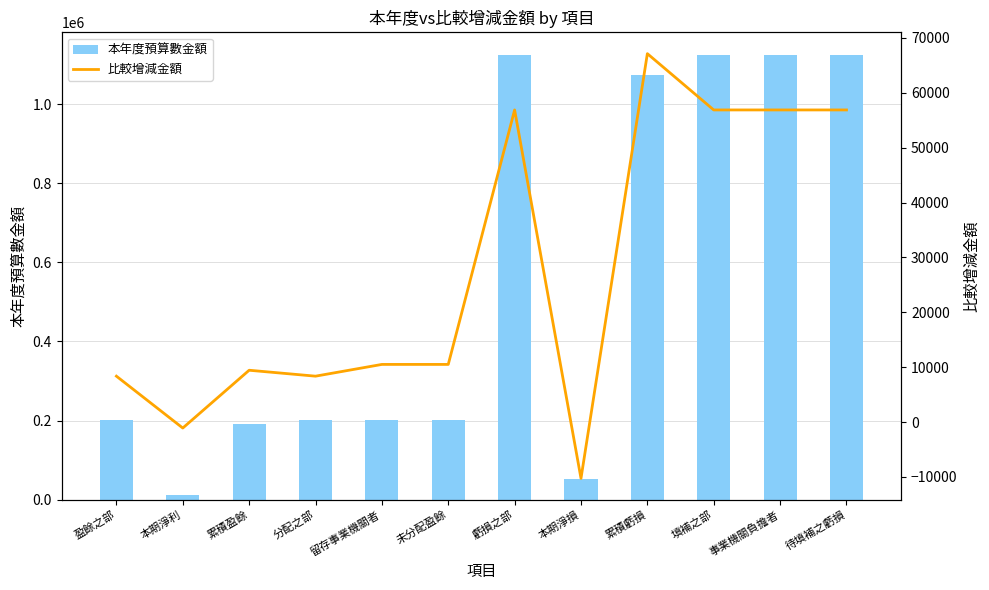

What is the greatest value displayed?

1124709